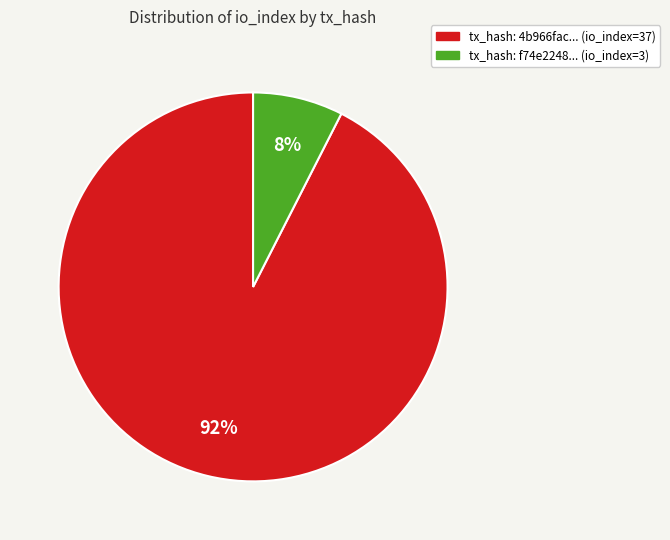

To the nearest percent, what is the average slice percentage?

50%